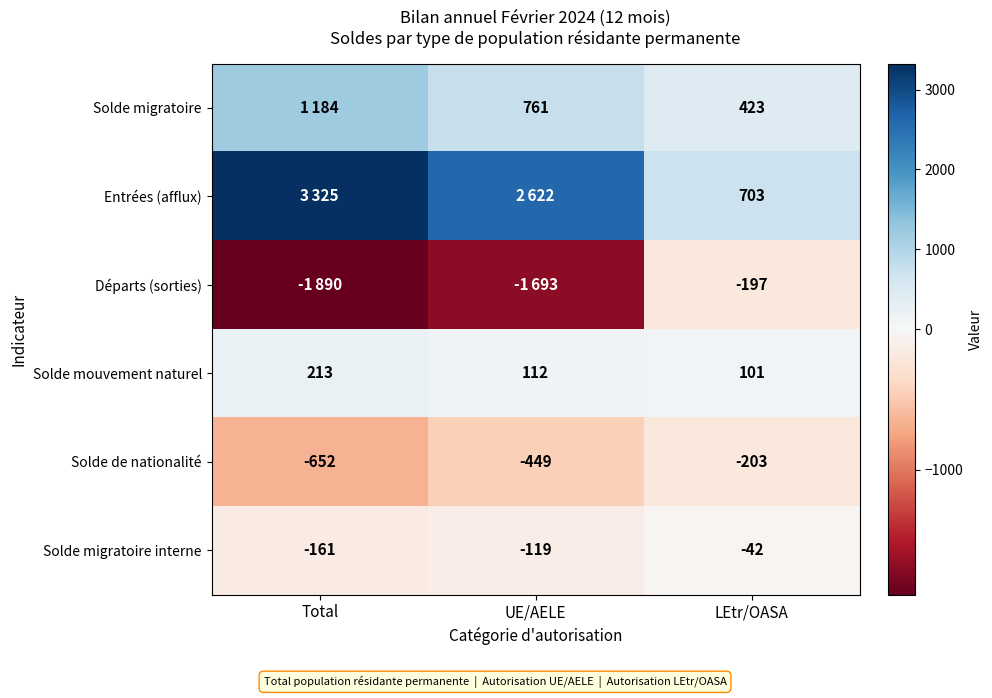

What is the highest value of the Solde mouvement naturel series?

213